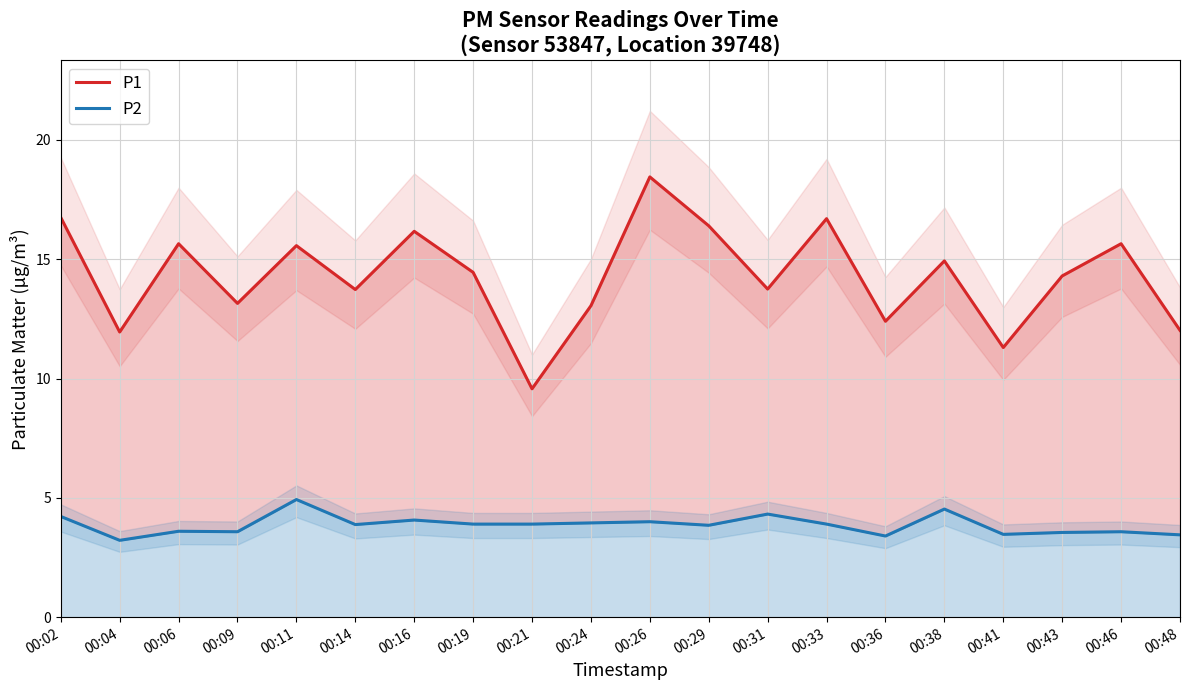

Which category has the lowest value across all series?

00:04